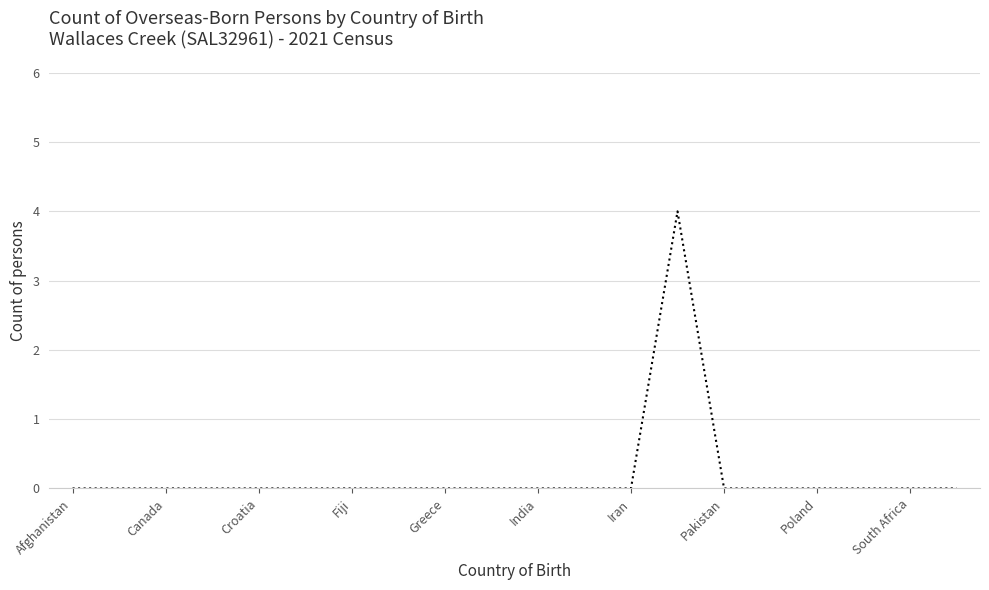

What is the maximum value shown in the chart?

4